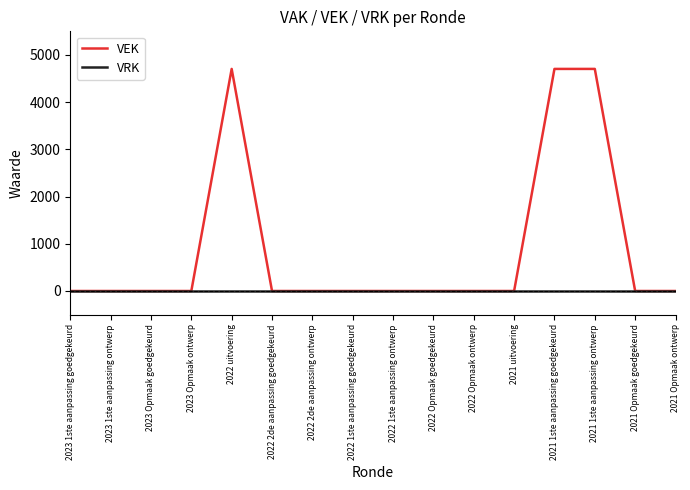

What are all the series names shown in the legend?

VEK, VRK